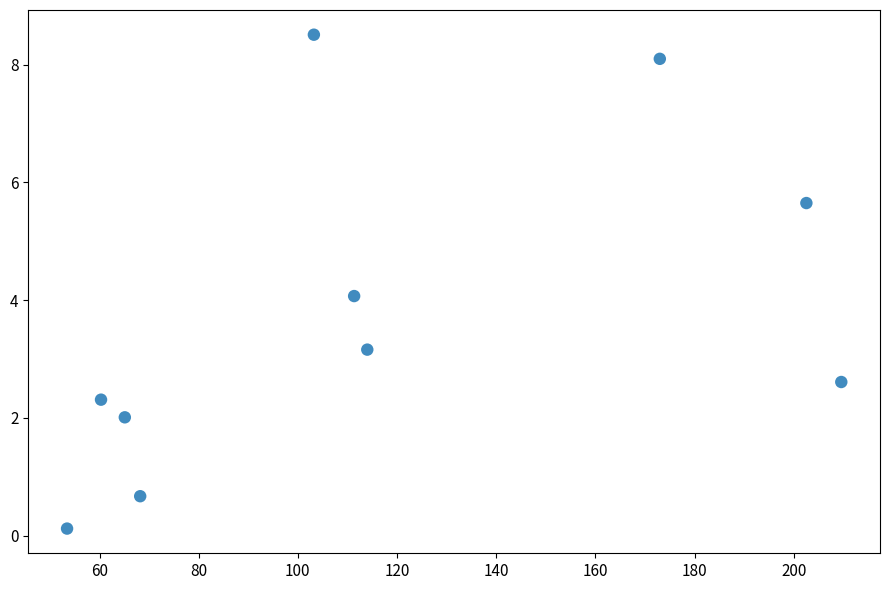

What is the range of X values (max minus min)?

156.1